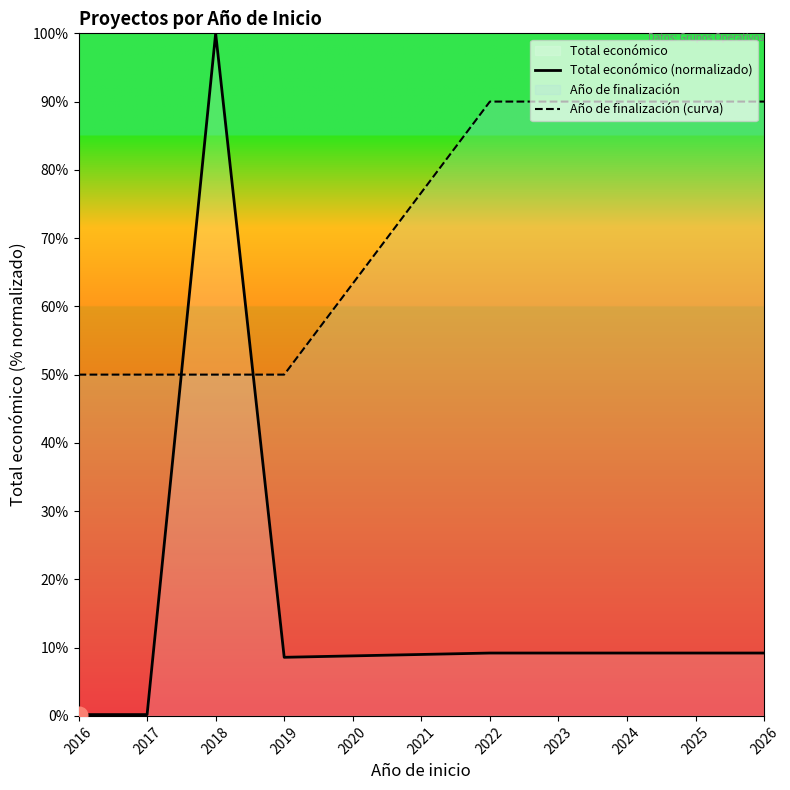

What is the smallest value displayed?

0.2